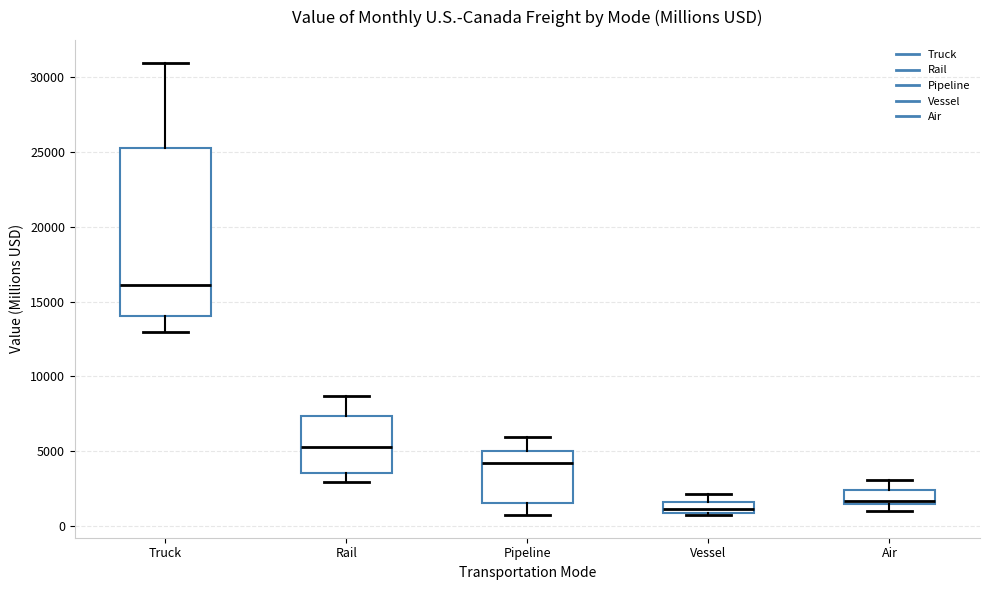

Where is the lower edge of the box for Vessel on the y-axis? The values are not printed on the chart, so give them approximately, as read against the axis.

1000